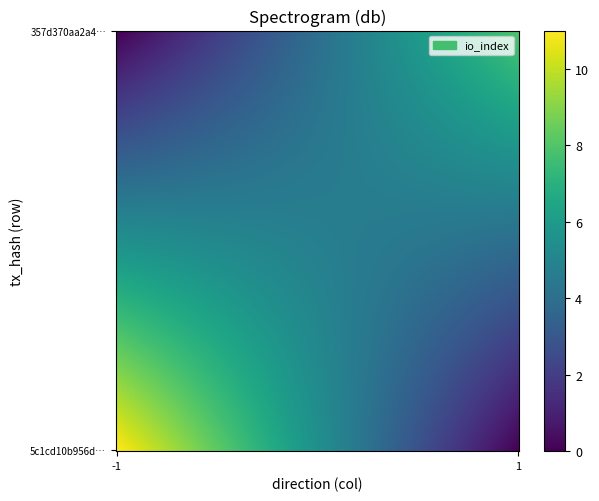

What is the difference between the maximum and minimum values in the 357d370aa2a4163b8287697874e21ccfbb05bbb series?

7